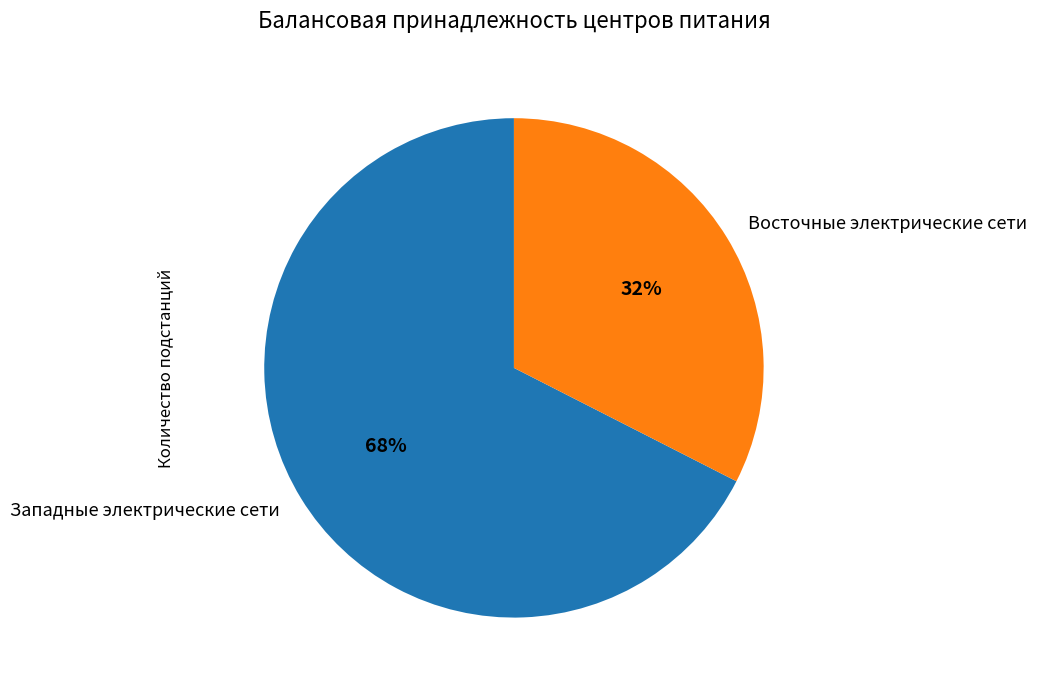

Is the sum of Восточные электрические сети and Западные электрические сети greater than half?

Yes